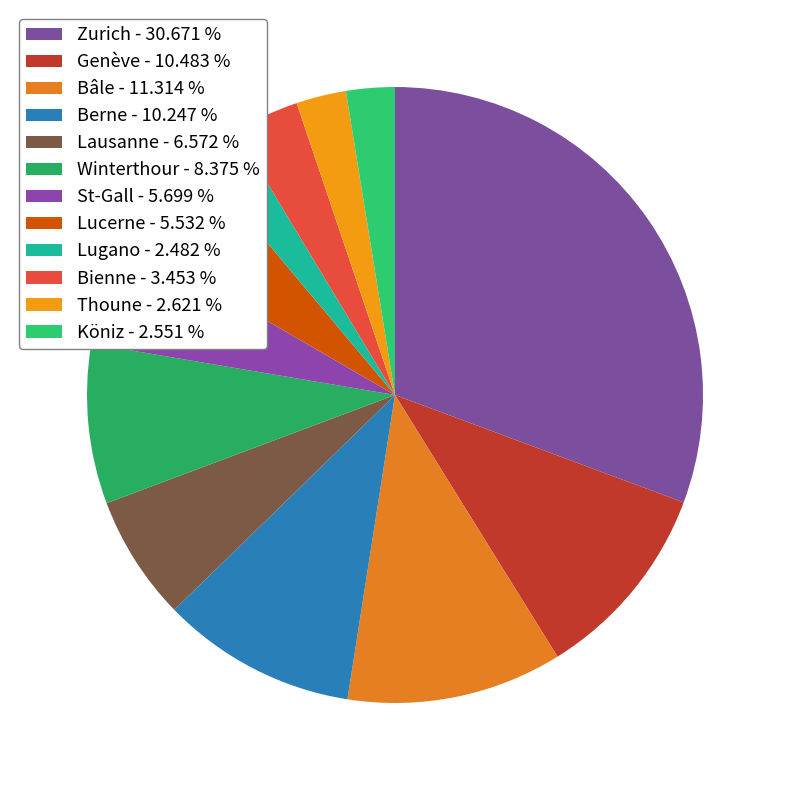

To the nearest percent, what portion does Zurich represent?

31%